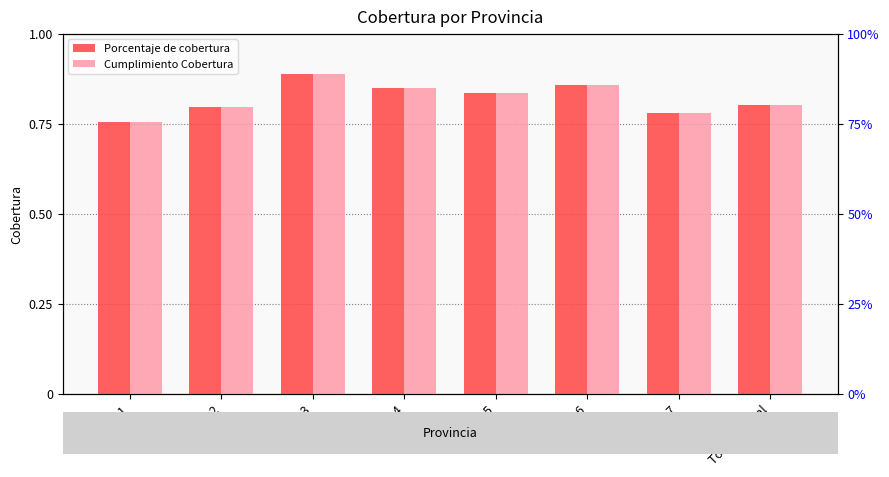

What is the total value across all series at 3?

1.8